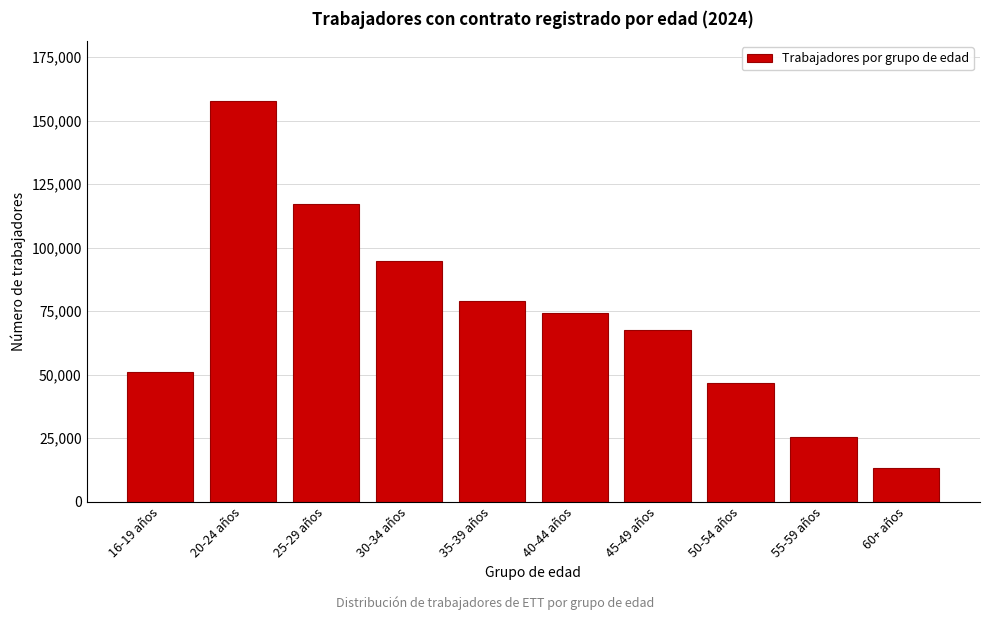

Reading right to left, extract all data points from this chart.

60+ años=13183	55-59 años=25347	50-54 años=46592	45-49 años=67439	40-44 años=74397	35-39 años=78966	30-34 años=94641	25-29 años=117069	20-24 años=157629	16-19 años=51140